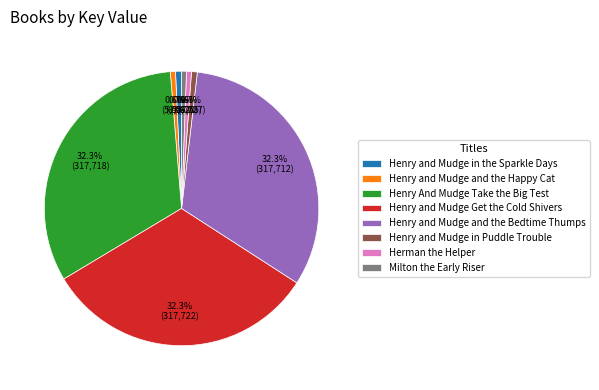

Does Henry and Mudge in Puddle Trouble account for over 50% of the chart?

No